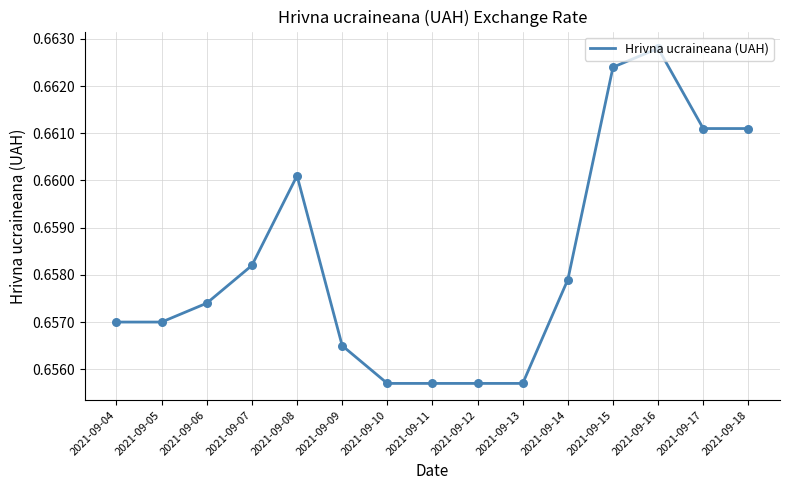

Which has a higher value, 2021-09-04 or 2021-09-11?

2021-09-04